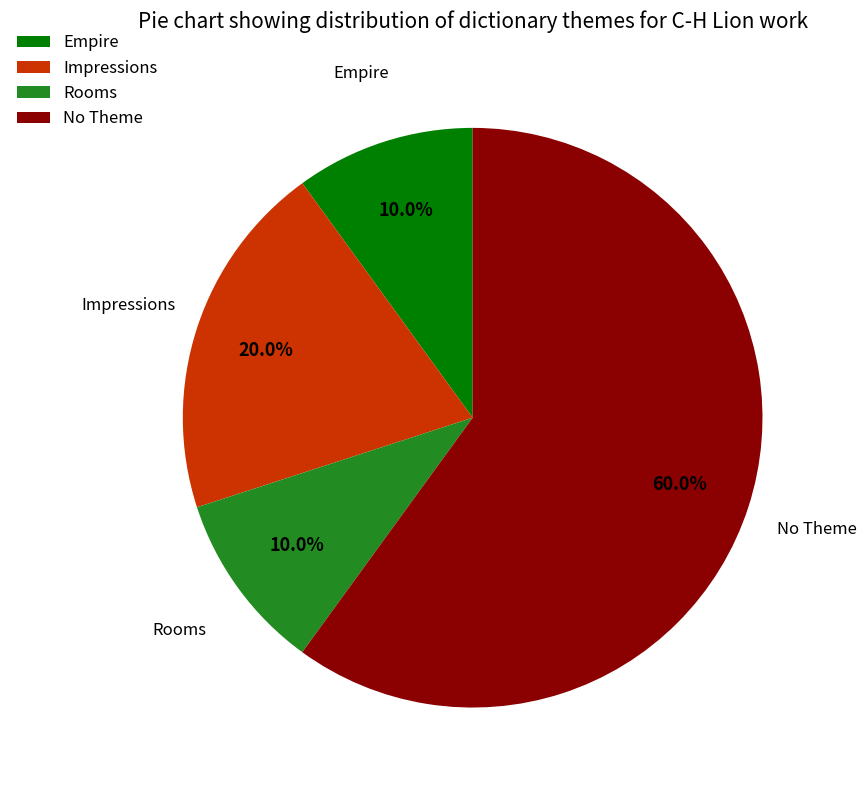

Is it true that No Theme is 18% of the pie?

False